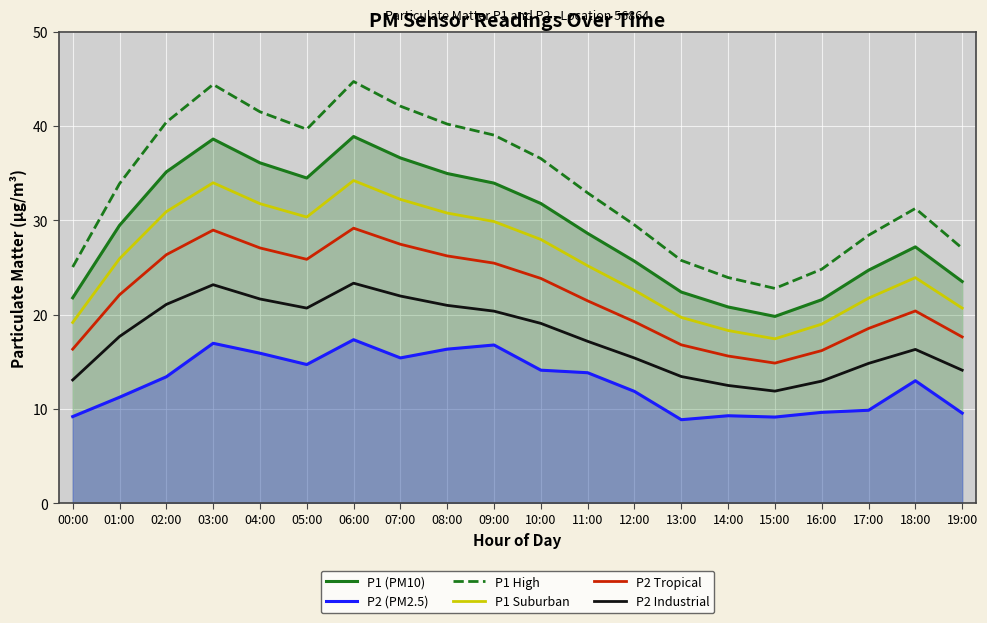

List the series in order of their overall mean, highest first.

P1 High, P1 (PM10), P1 Suburban, P2 Tropical, P2 Industrial, P2 (PM2.5)